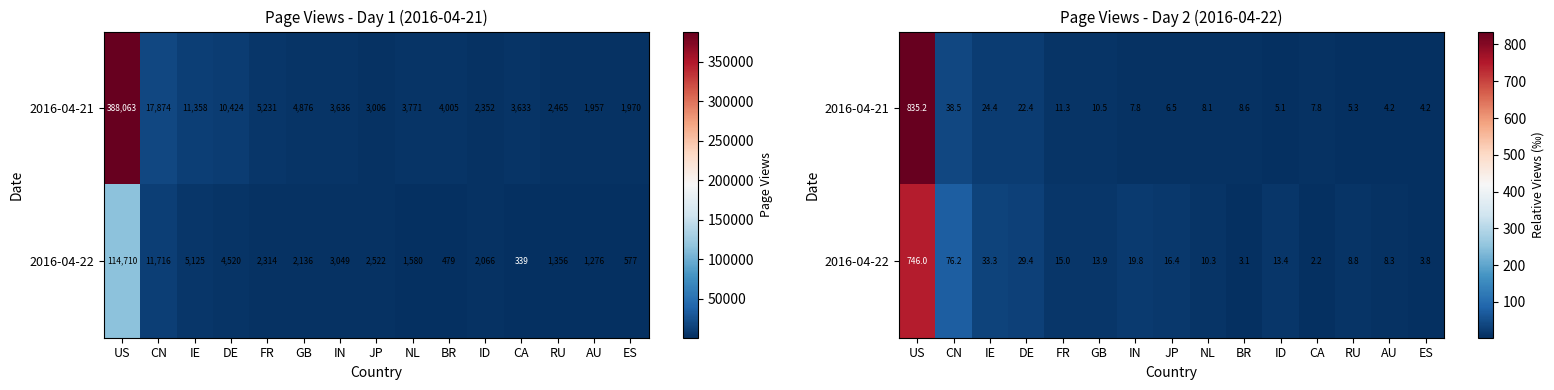

Which has a higher value, DE or IN?

DE